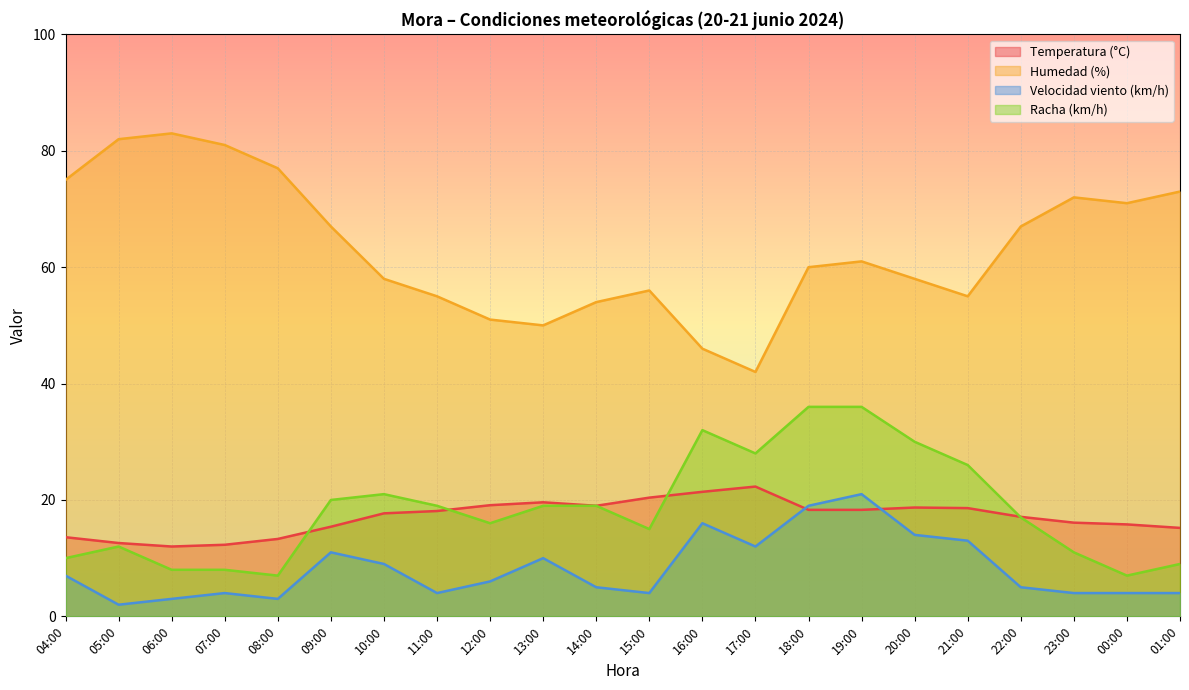

True or false: Velocidad viento (km/h) has a value of 11.0 at 09:00.

True